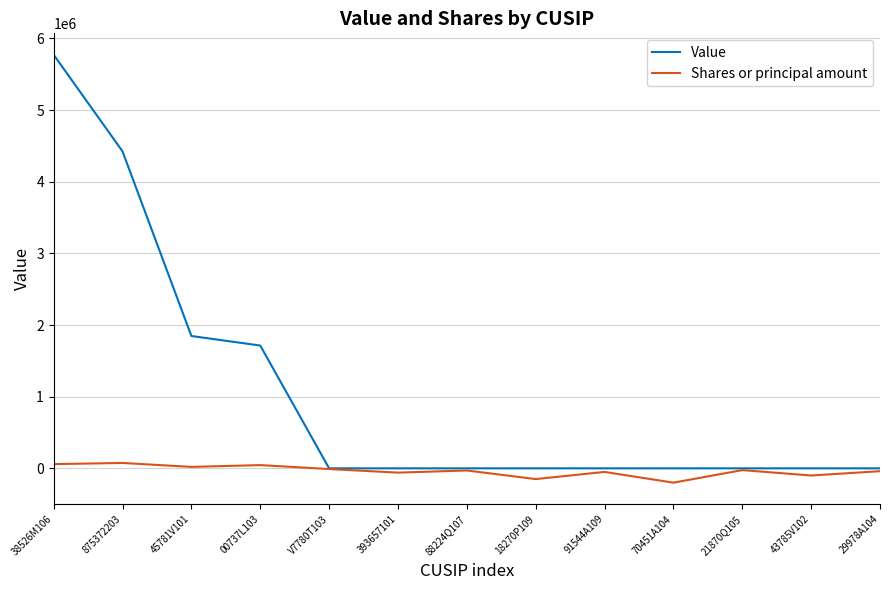

At 38526M106, list the series in order from largest to smallest.

Value, Shares or principal amount